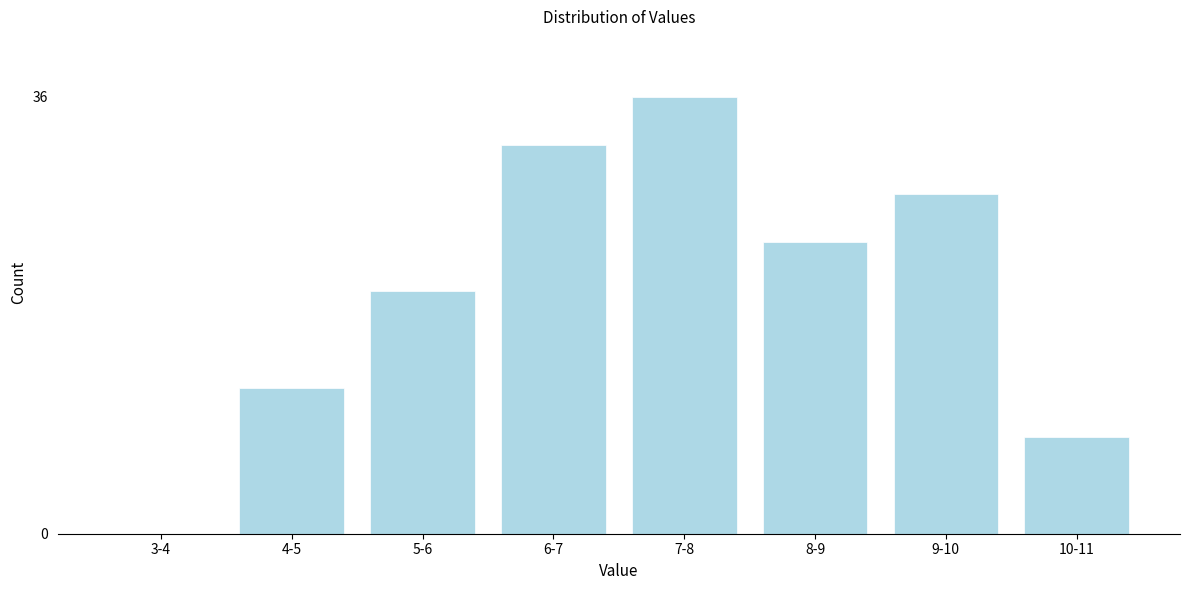

Reading left to right, list all the values displayed in this chart.

3-4=0	4-5=12	5-6=20	6-7=32	7-8=36	8-9=24	9-10=28	10-11=8